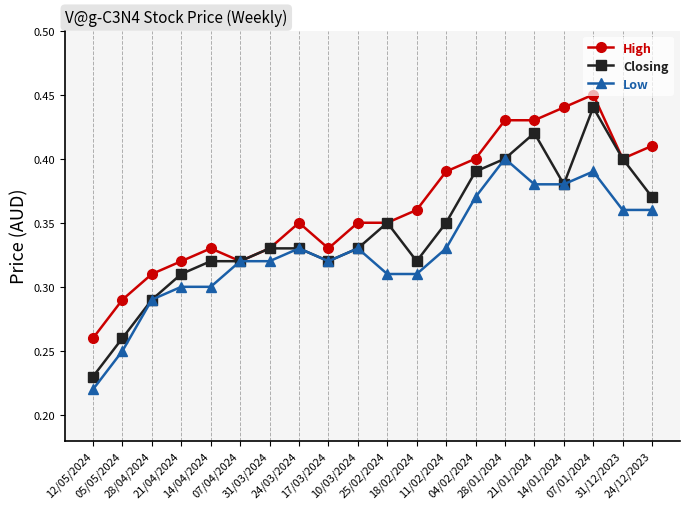

Rank the series by their average value, from highest to lowest.

High, Closing, Low